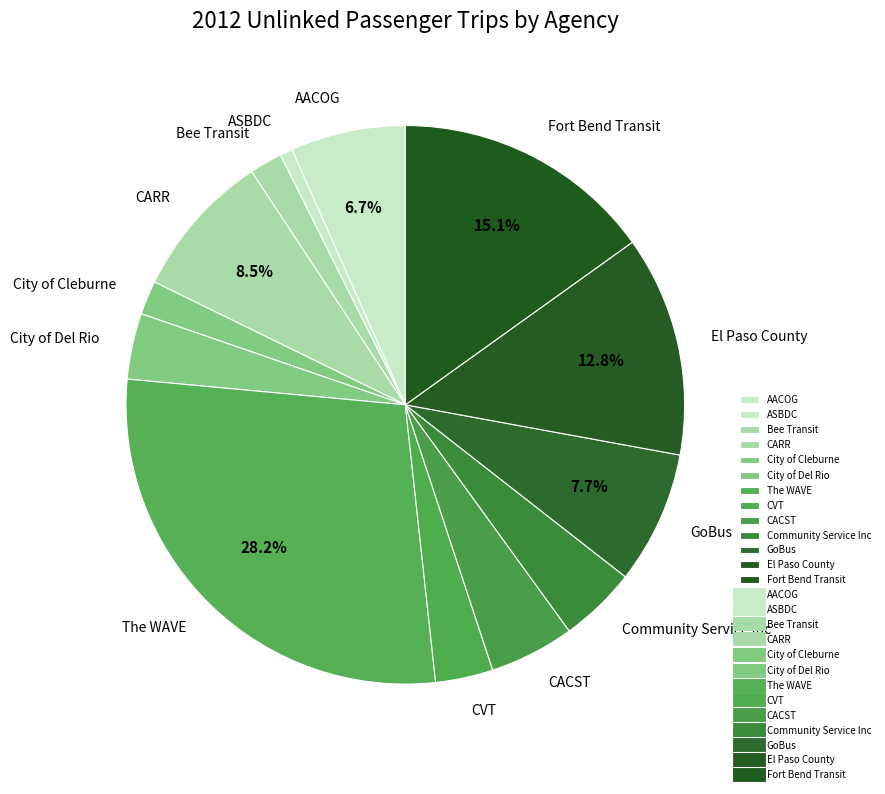

Is it true that ASBDC is 11% of the pie?

False